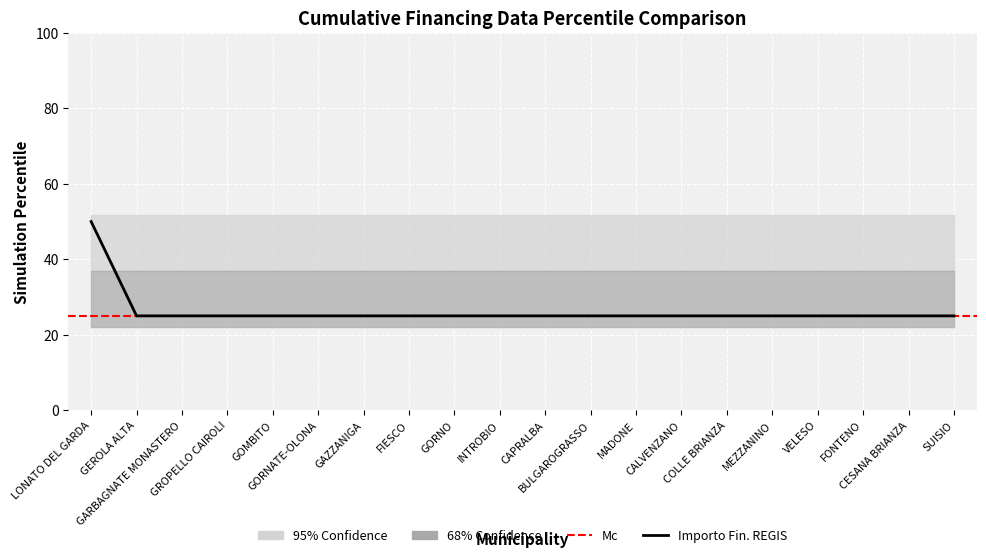

At which label is the value closest to 37?

GEROLA ALTA